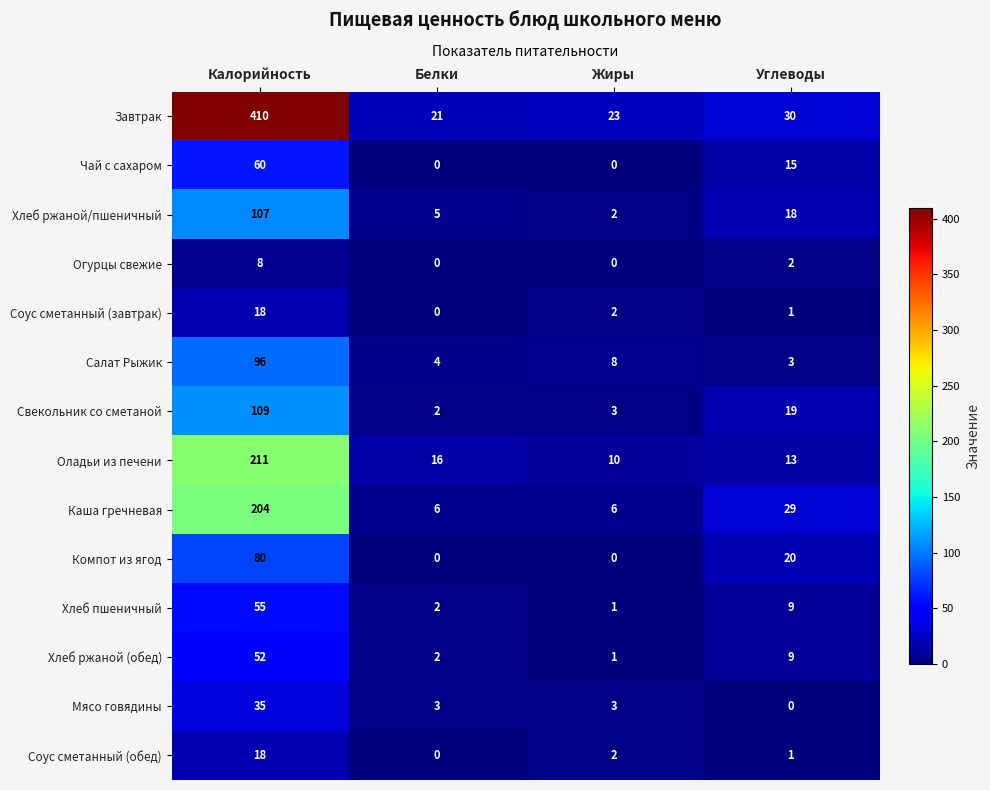

At how many categories does at least one series exceed 110?

1